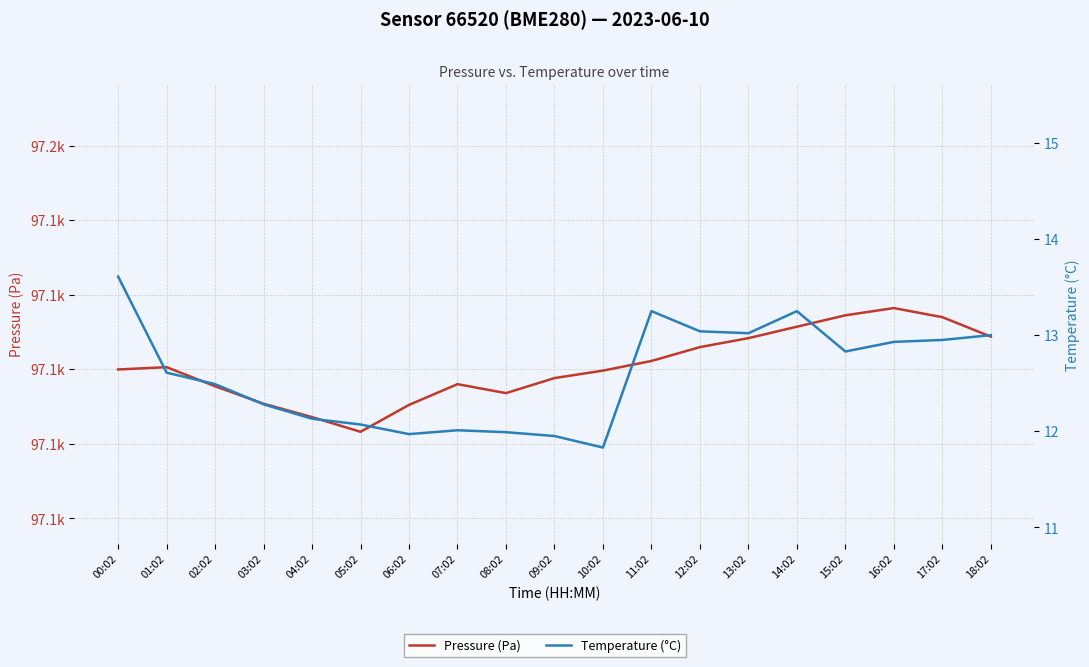

What is the value of the Temperature (°C) point at the 18th from the left?

12.9